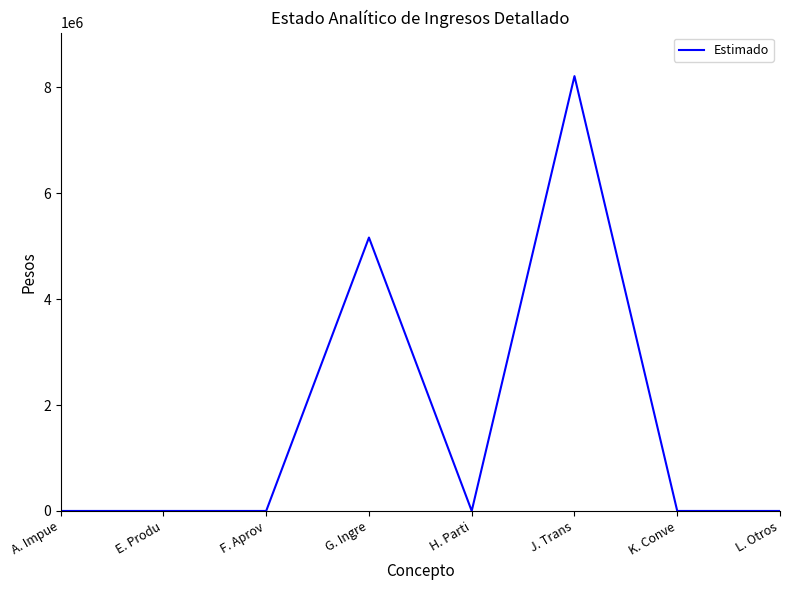

What is the sum of all values?

13373280.3